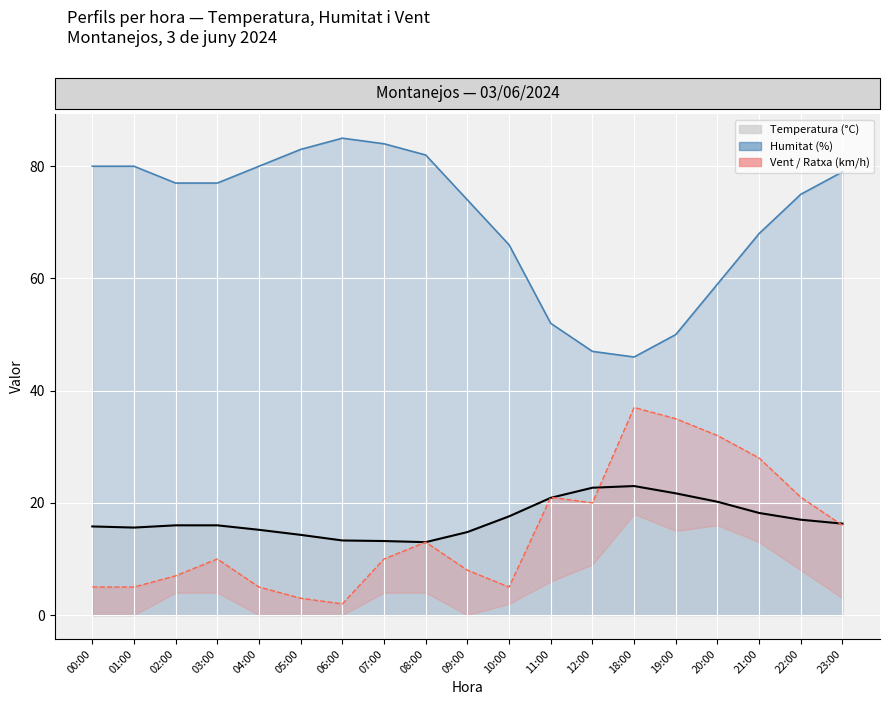

True or false: Ratxa (km/h) has a value of 32.0 at 20:00.

True